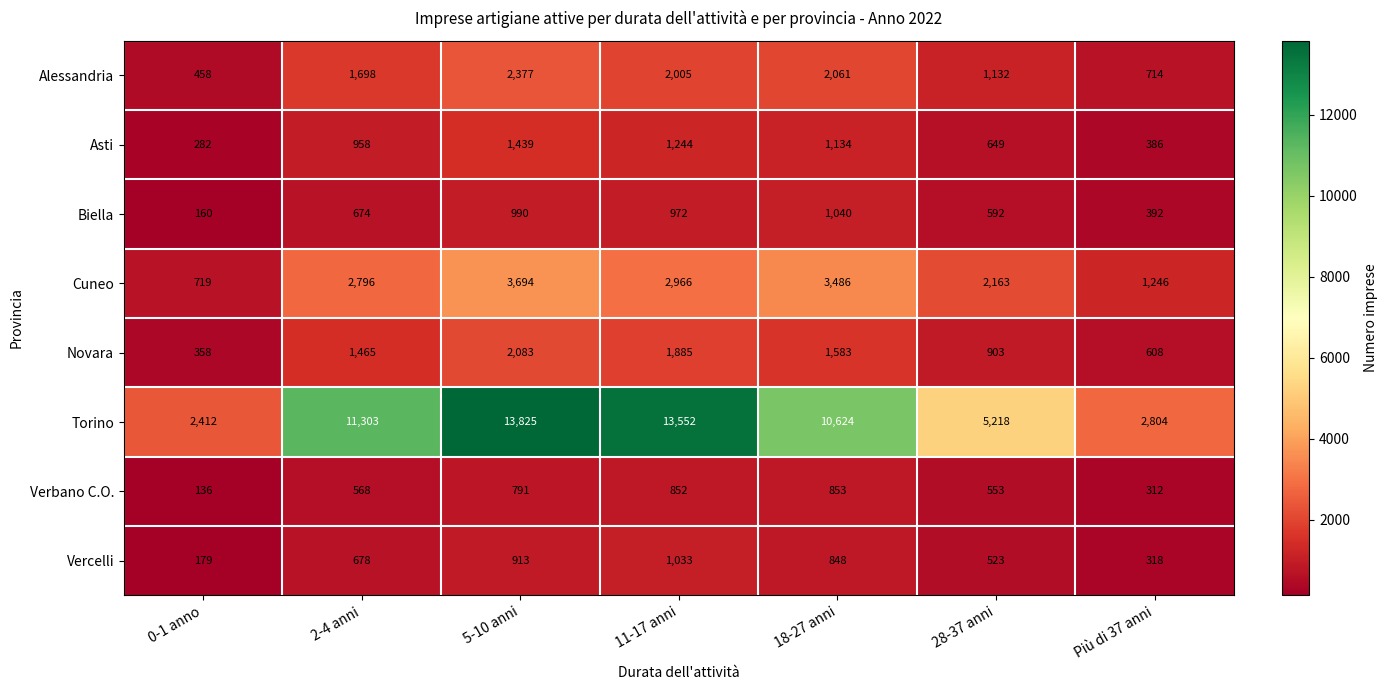

Is it true that Alessandria equals 490 at 18-27 anni?

False